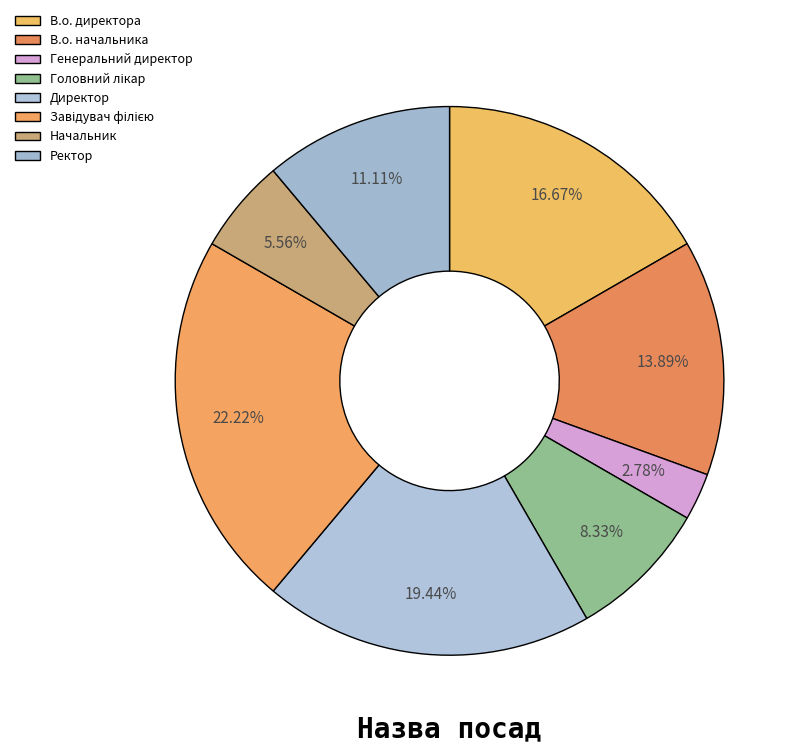

What is the change in value from В.о. директора to Завідувач філією?

+2